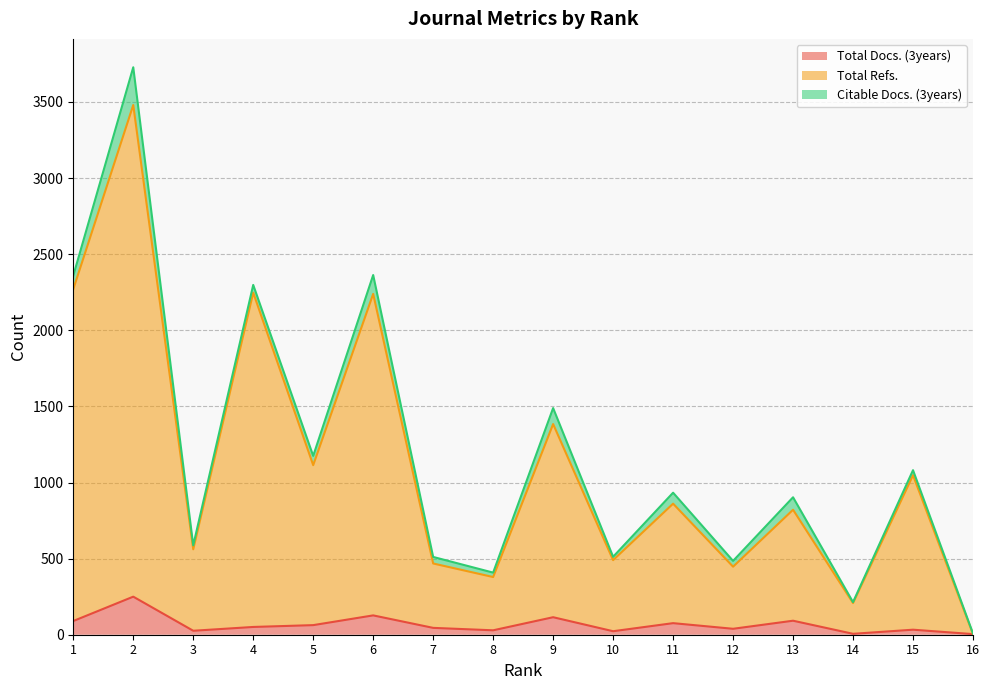

What is the sum of the Total Docs. (3years) values at 1 and 8?

119